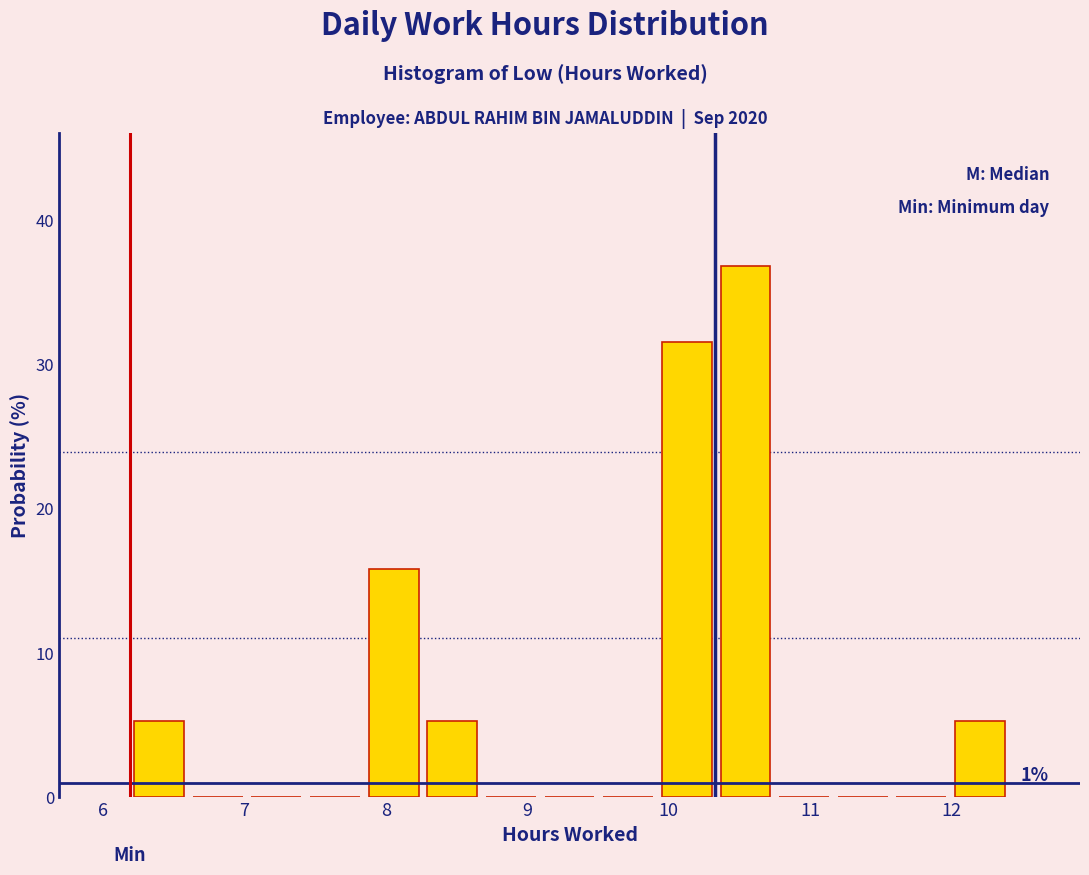

Which range on the x-axis has the tallest bar?

10.3 to 10.8